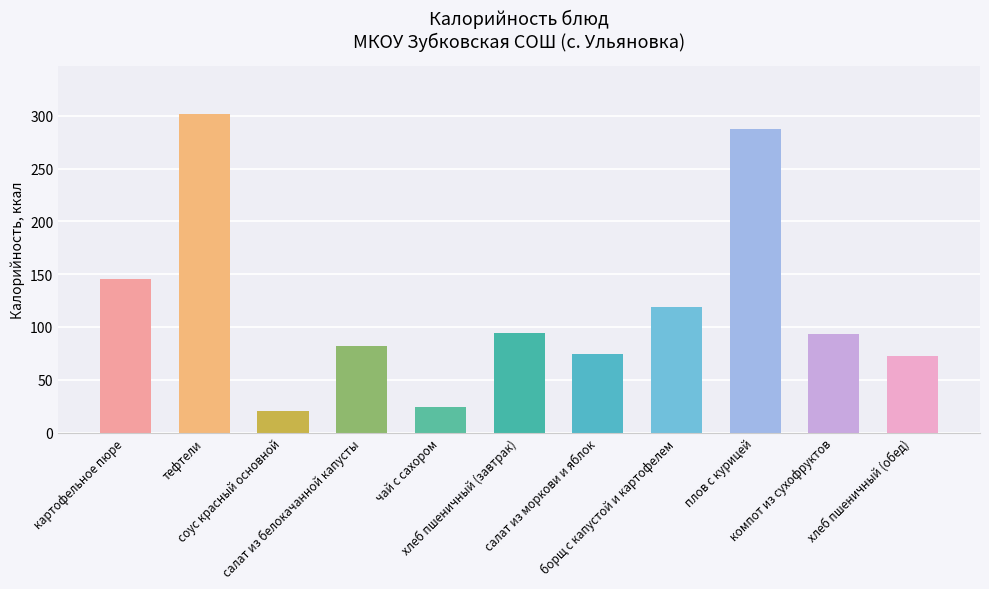

What is the change in value from соус красный основной to хлеб пшеничный (завтрак)?

+73.7